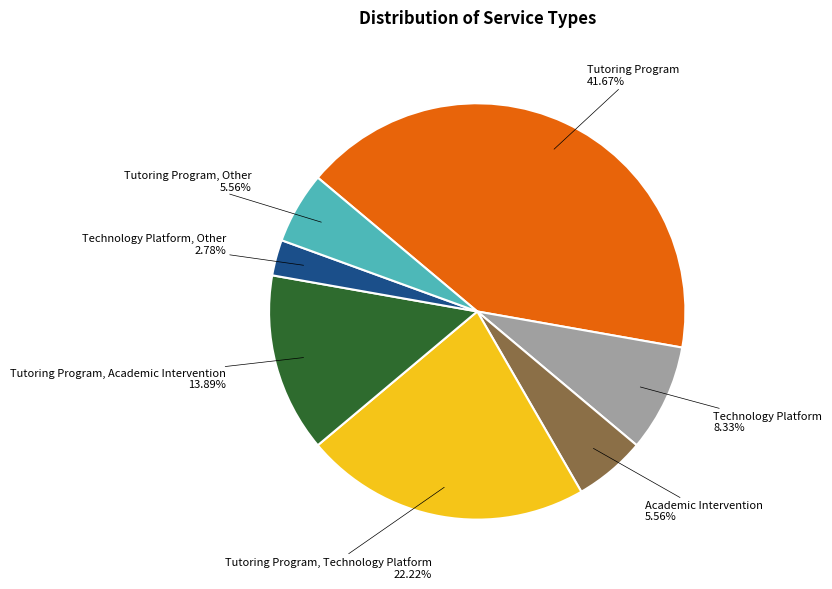

What percentage is NOT represented by Technology Platform?

91.7%